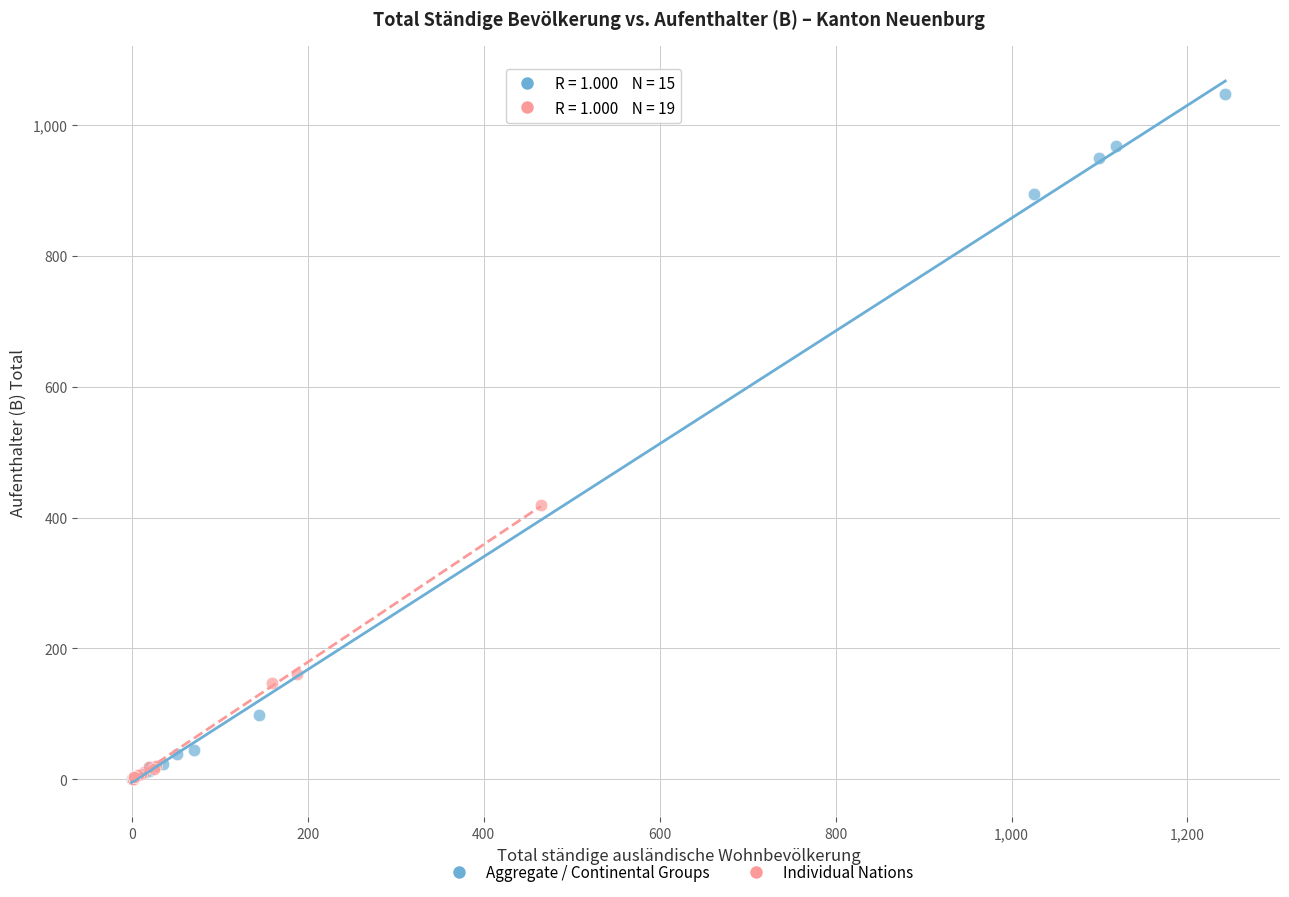

Which series reaches the maximum Y coordinate?

Aggregate / Continental Groups